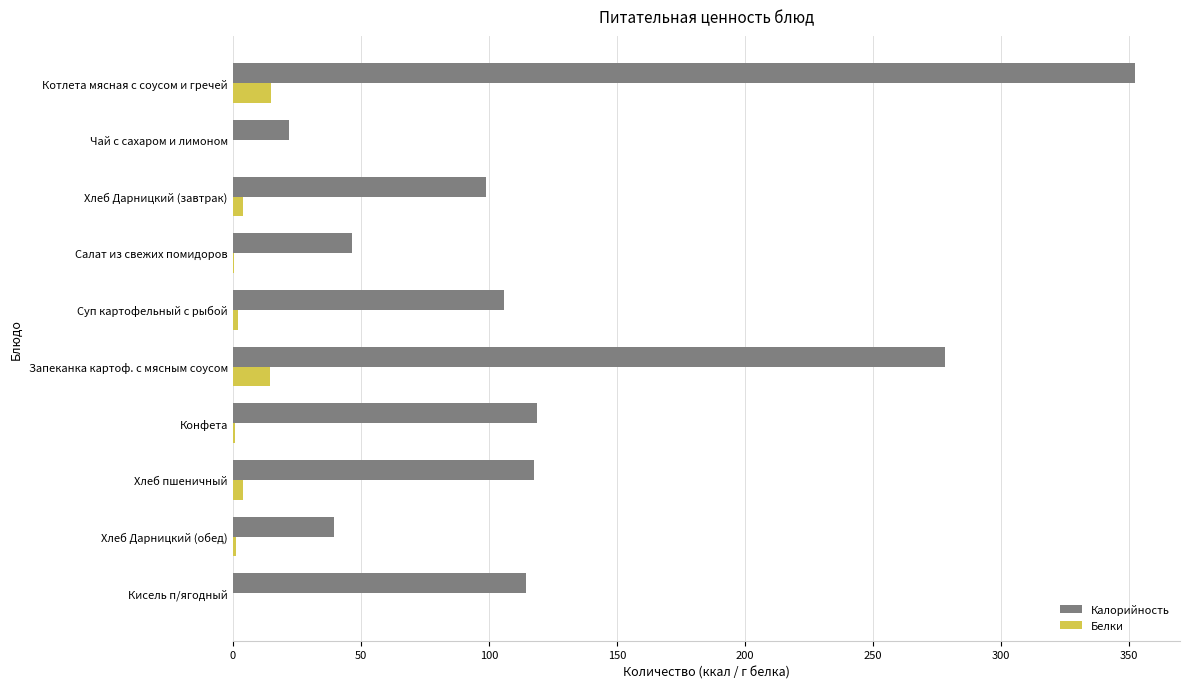

What is the sum of all Белки values?

42.8